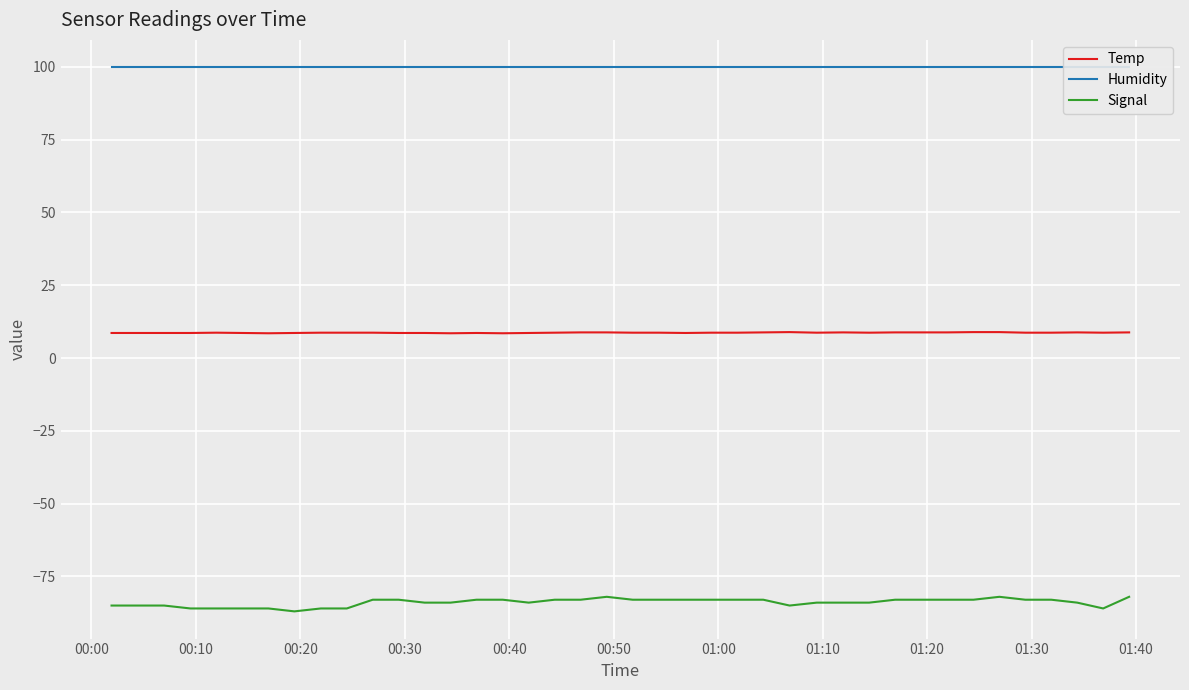

True or false: Temp has more than 1 points higher than both neighbors.

True